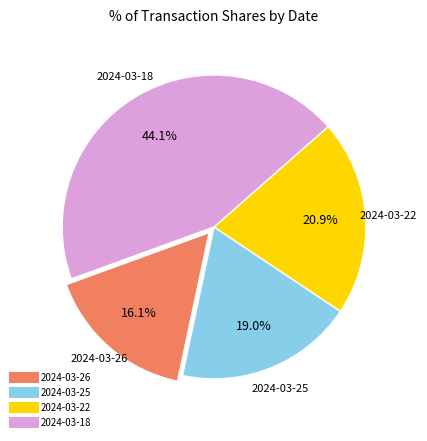

To the nearest percent, what is the combined percentage of 2024-03-22 and 2024-03-26?

37%